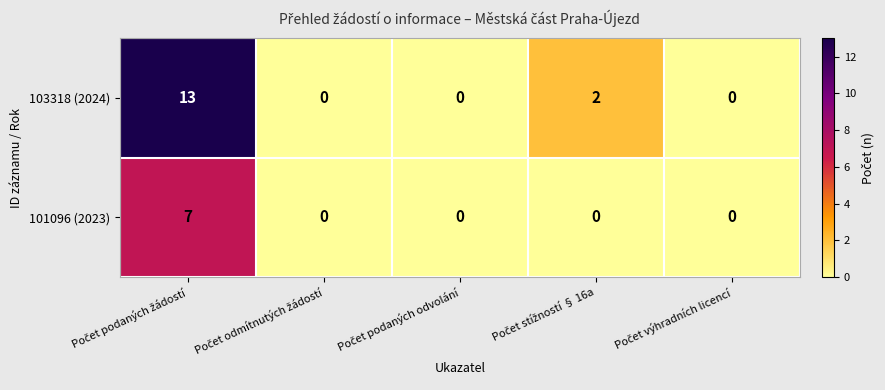

What is the difference between the maximum and minimum values in the 101096 (2023) series?

7